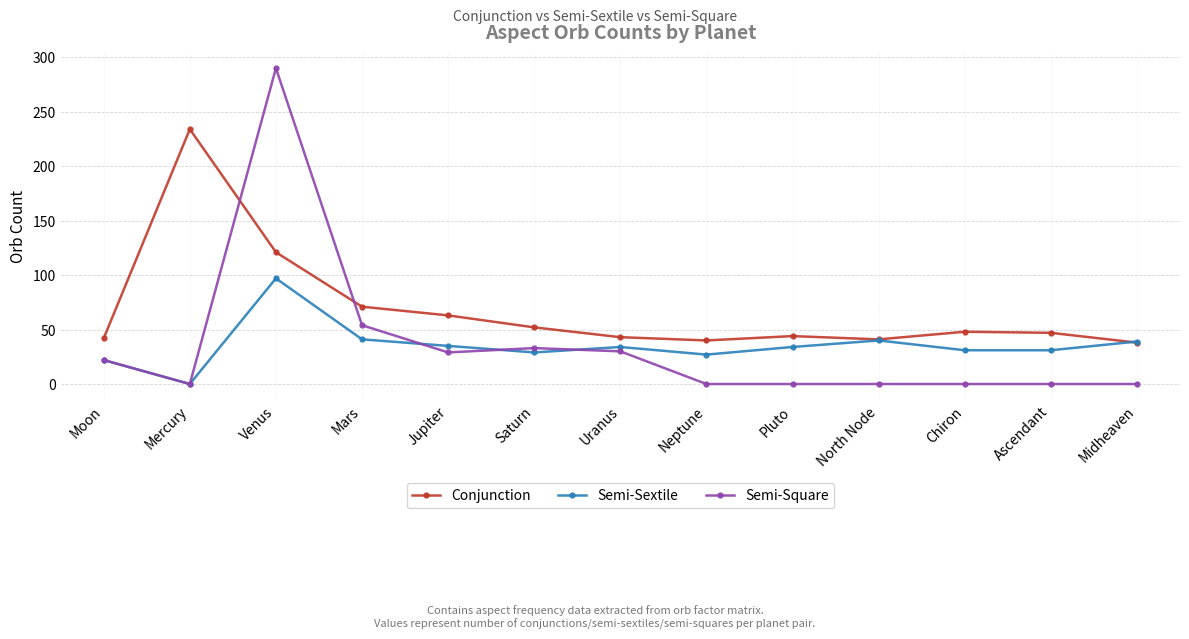

What is the greatest value displayed?

290